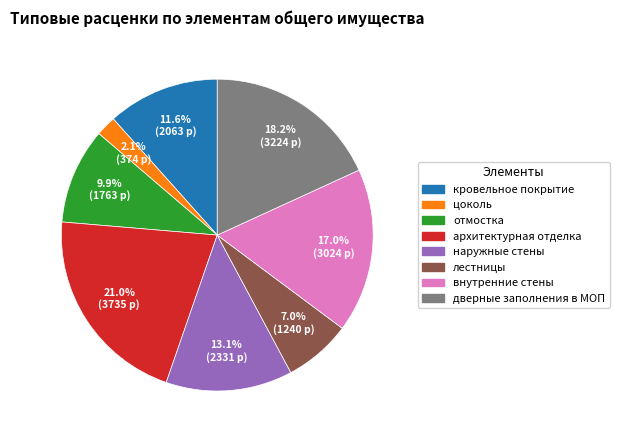

What is the smallest slice in the pie chart?

цоколь